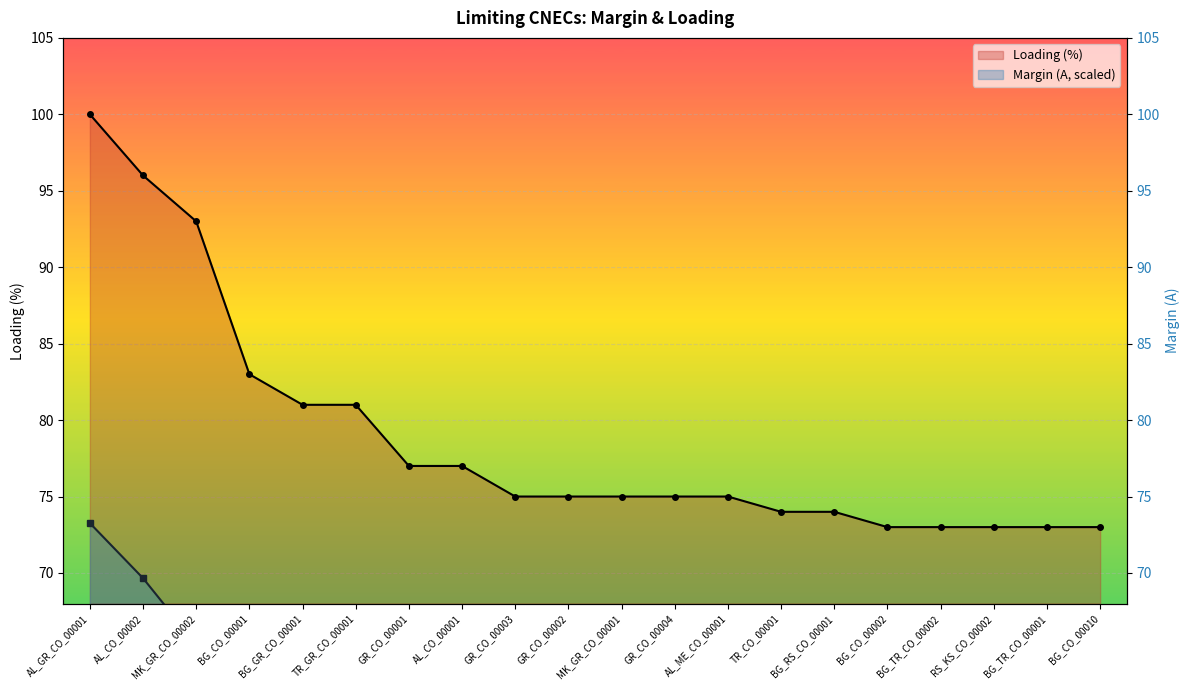

What is the difference between the maximum and minimum values in the Loading (%) series?

27.0